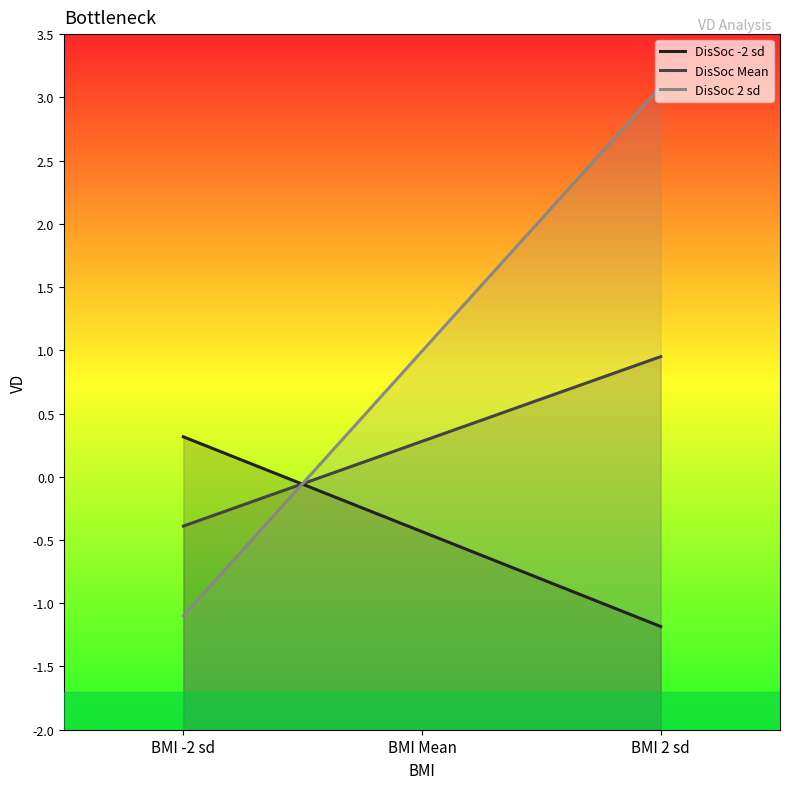

At which label is DisSoc 2 sd closest to 0?

BMI Mean